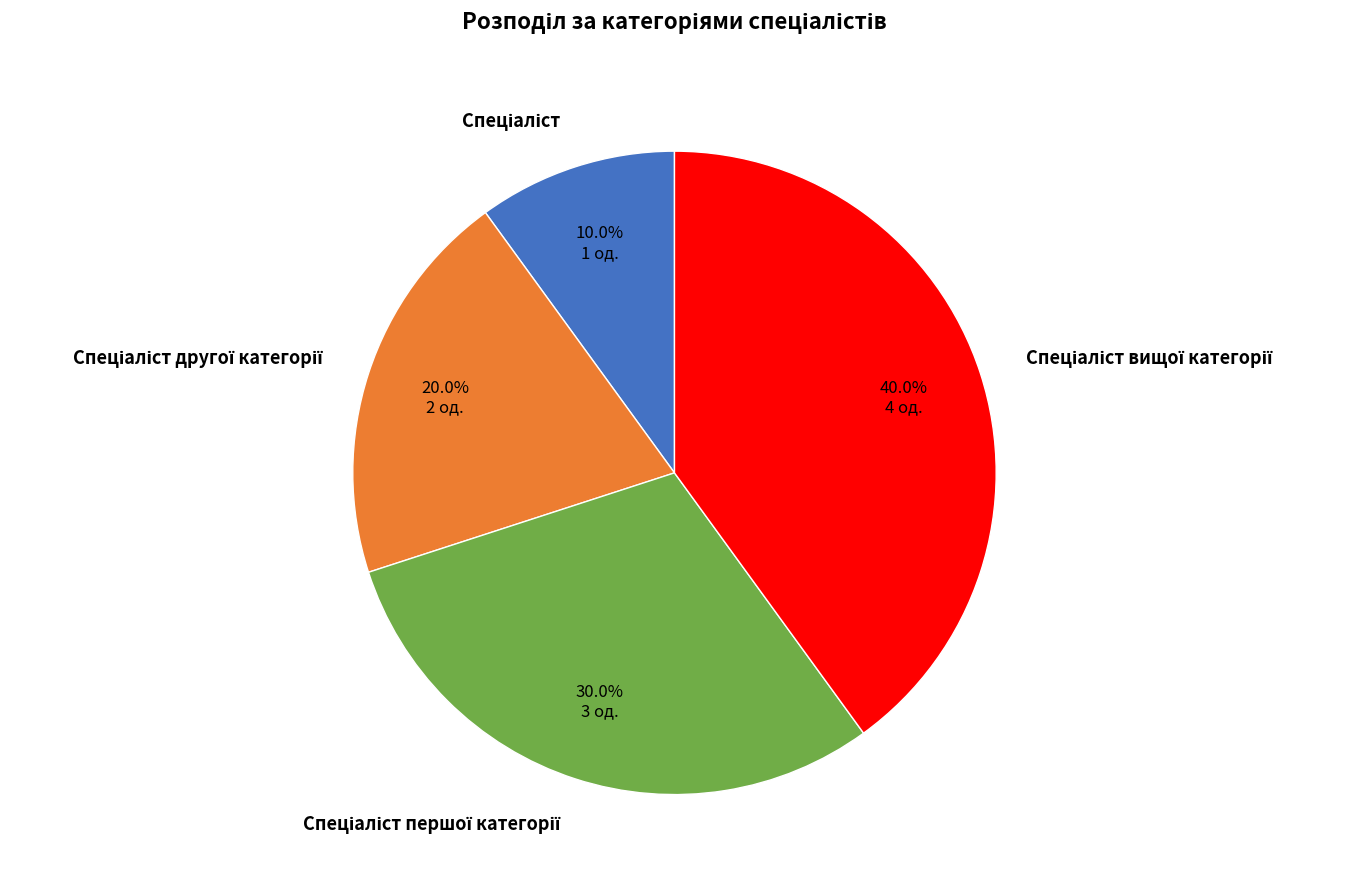

Is there a majority slice in this chart?

No